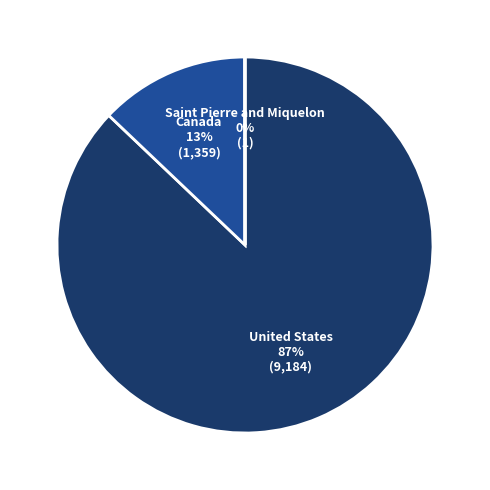

Does United States represent more than half of the total?

Yes